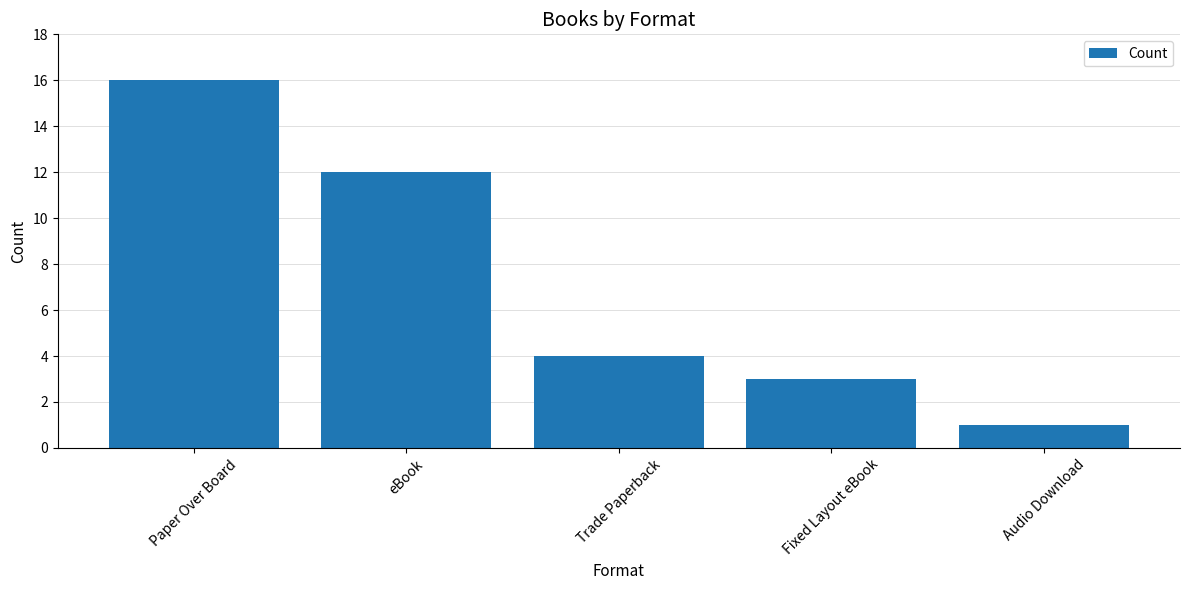

What is the change in value from Paper Over Board to Trade Paperback?

-12